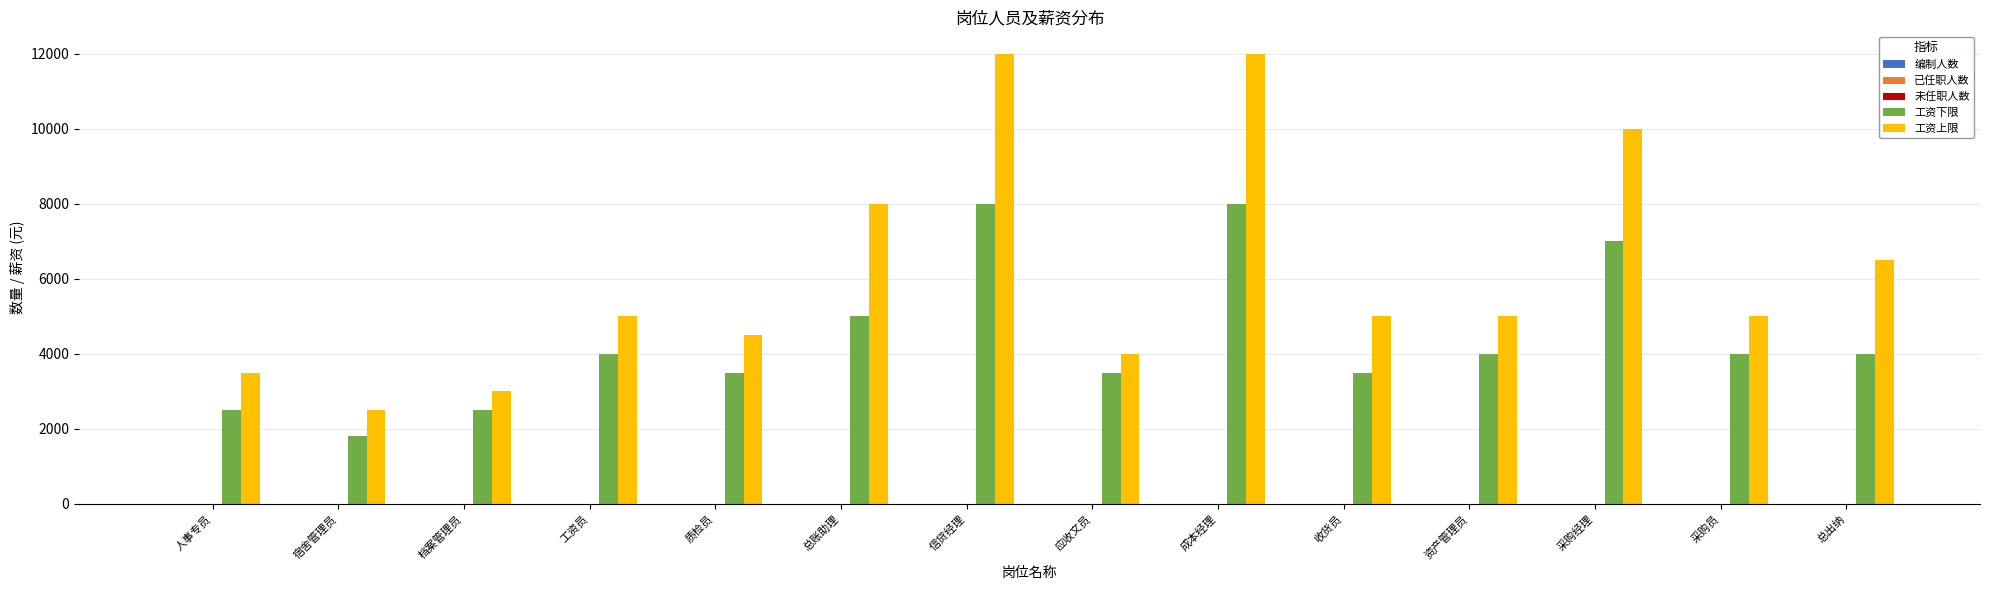

Which series changed the most between 档案管理员 and 收货员?

工资上限